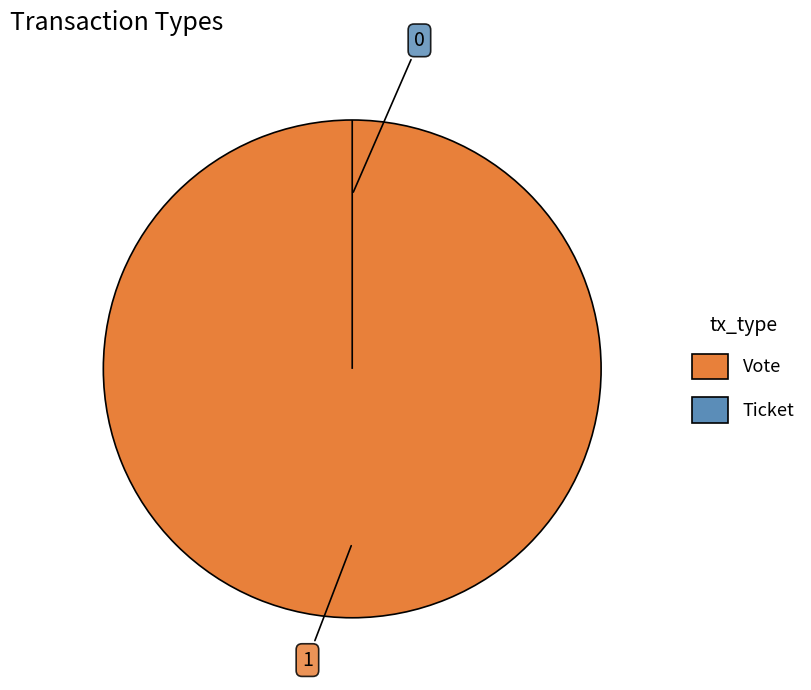

Is it true that Ticket is 9% of the pie?

False